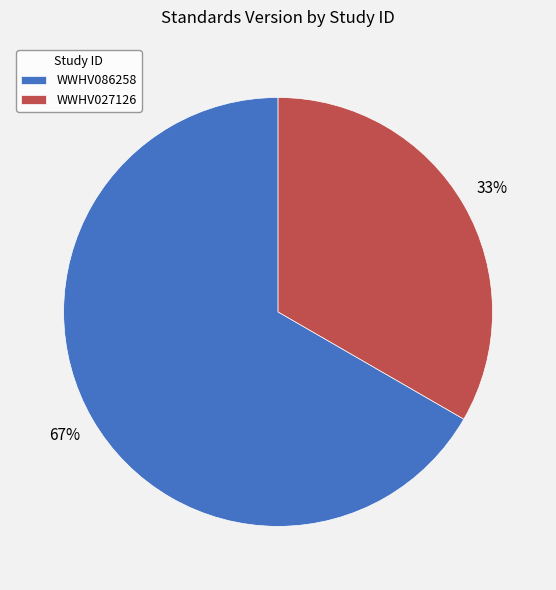

How many slices are in this pie chart?

2